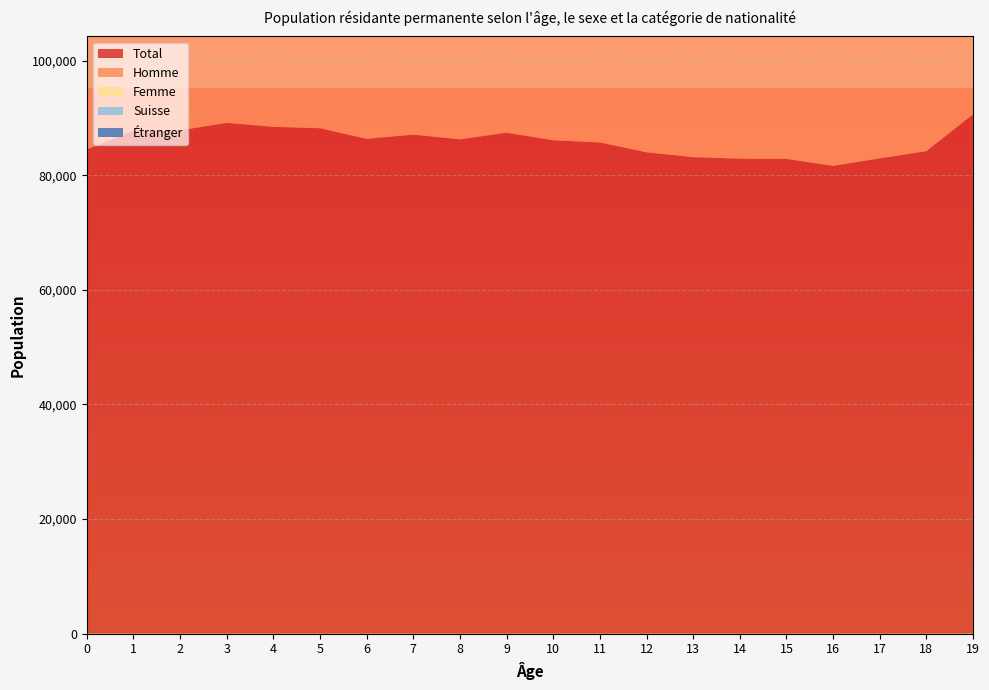

Reading right to left, list all the values displayed in this chart.

Total: 90630	84207	82950	81637	82856	82890	83159	84001	85724	86101	87432	86267	87092	86352	88205	88448	89144	87829	87774	84500
Homme: 47033	43493	42766	41893	42371	42655	42779	43099	44238	44245	44603	44356	44917	44392	45329	45598	45625	45078	44960	43282
Femme: 43597	40714	40184	39744	40485	40235	40380	40902	41486	41856	42829	41911	42175	41960	42876	42850	43519	42751	42814	41218
Suisse: 70880	66200	65183	63391	63719	63170	62693	62565	63321	63412	64217	63202	63486	62602	63829	63929	63661	62839	62849	61321
Étranger: 19750	18007	17767	18246	19137	19720	20466	21436	22403	22689	23215	23065	23606	23750	24376	24519	25483	24990	24925	23179